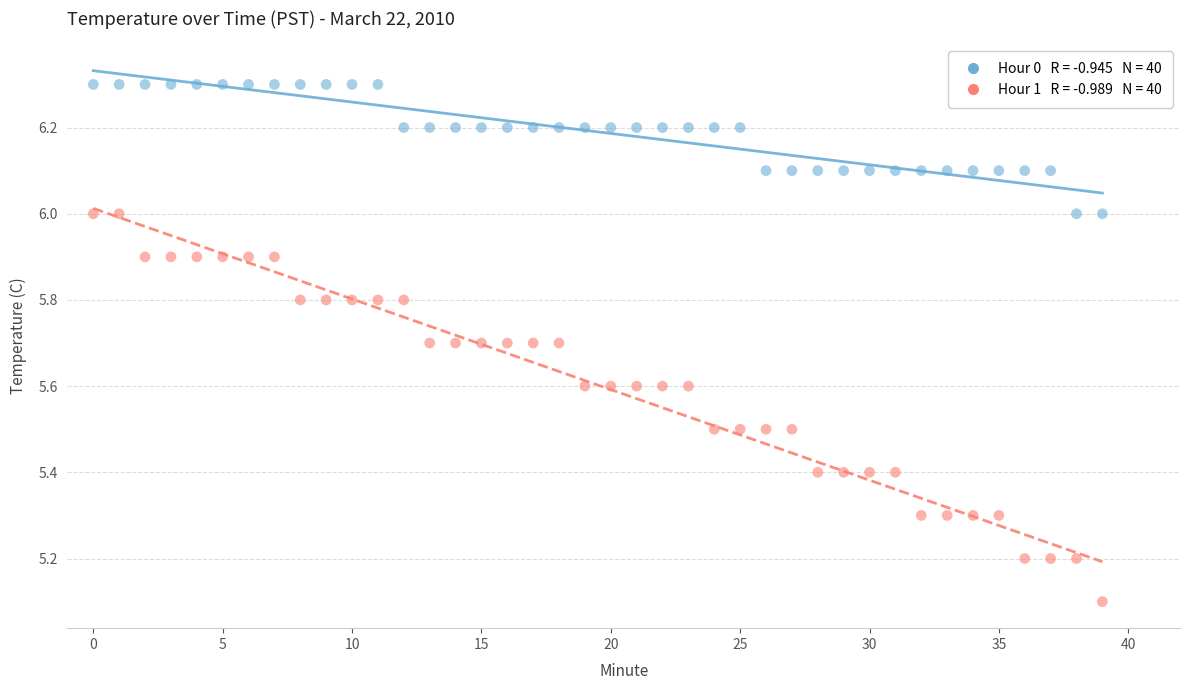

Across all series, what Y value is closest to 5?

5.1